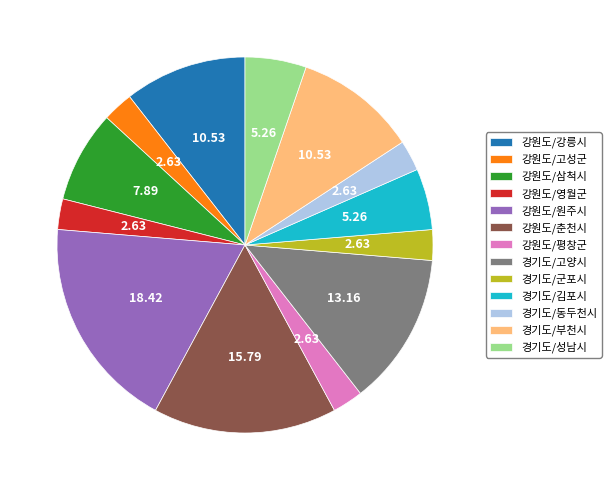

Combined, do 강원도/영월군 and 경기도/김포시 account for over 50%?

No